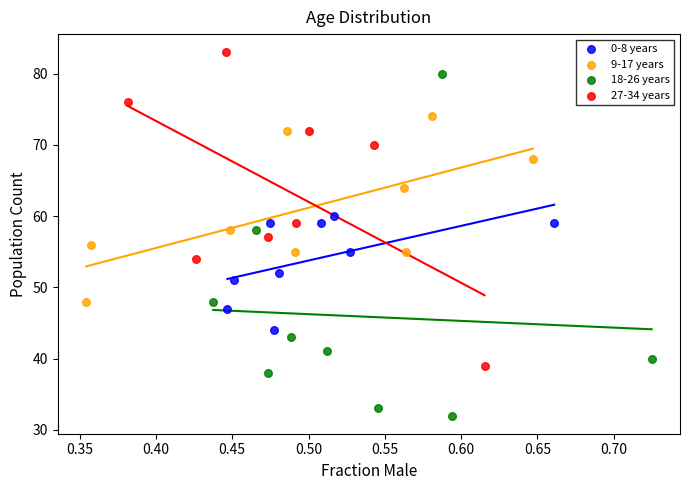

Which series has the widest spread of Y values?

18-26 years